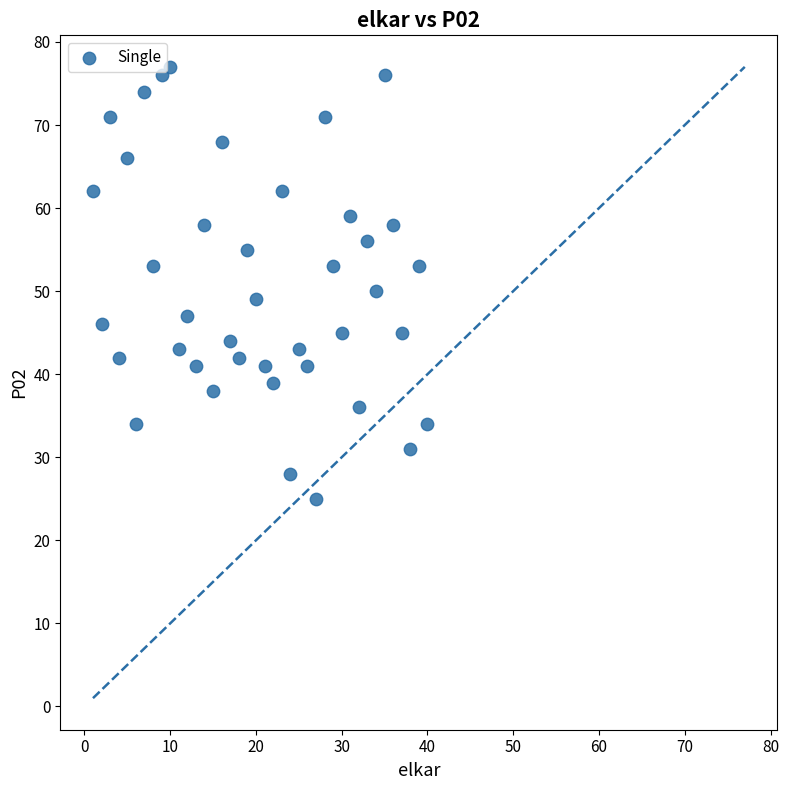

What is the range of X values (max minus min)?

39